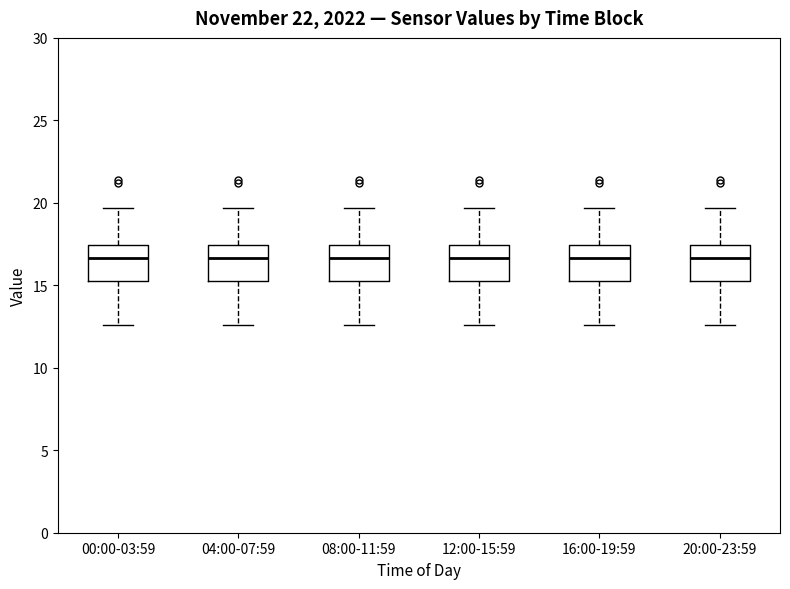

Reading left to right, read every box against the y-axis: the position of its median line, the range the box covers, and the ends of its whiskers. The values are not printed on the chart, so give them approximately, as read against the axis.

00:00-03:59: median 16.5, box 15.5 to 17.5, whiskers 12.5 to 19.5
04:00-07:59: median 16.5, box 15.5 to 17.5, whiskers 12.5 to 19.5
08:00-11:59: median 16.5, box 15.5 to 17.5, whiskers 12.5 to 19.5
12:00-15:59: median 16.5, box 15.5 to 17.5, whiskers 12.5 to 19.5
16:00-19:59: median 16.5, box 15.5 to 17.5, whiskers 12.5 to 19.5
20:00-23:59: median 16.5, box 15.5 to 17.5, whiskers 12.5 to 19.5